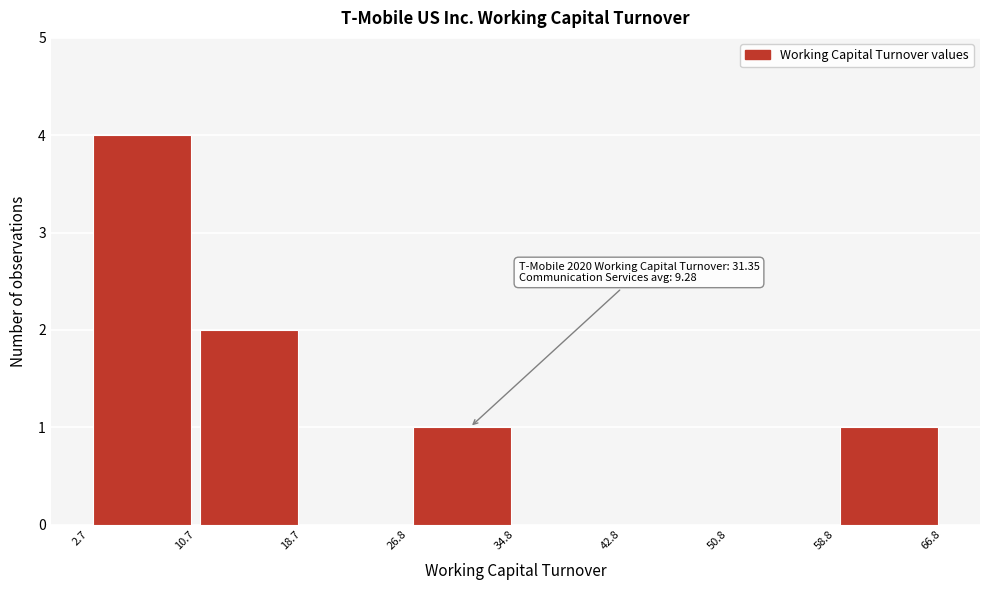

Which range on the x-axis has the tallest bar?

2.7 to 10.7